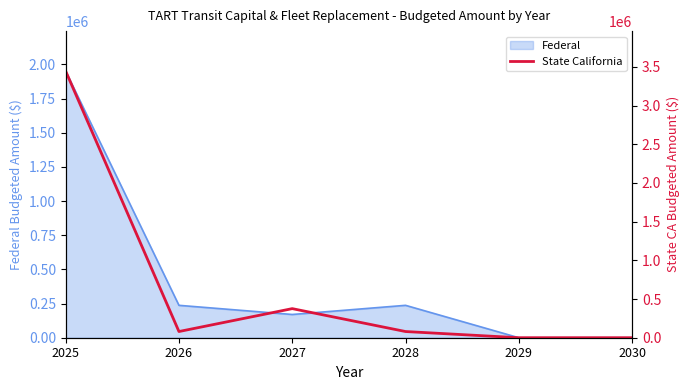

At which category does the data reach its first local valley?

2026